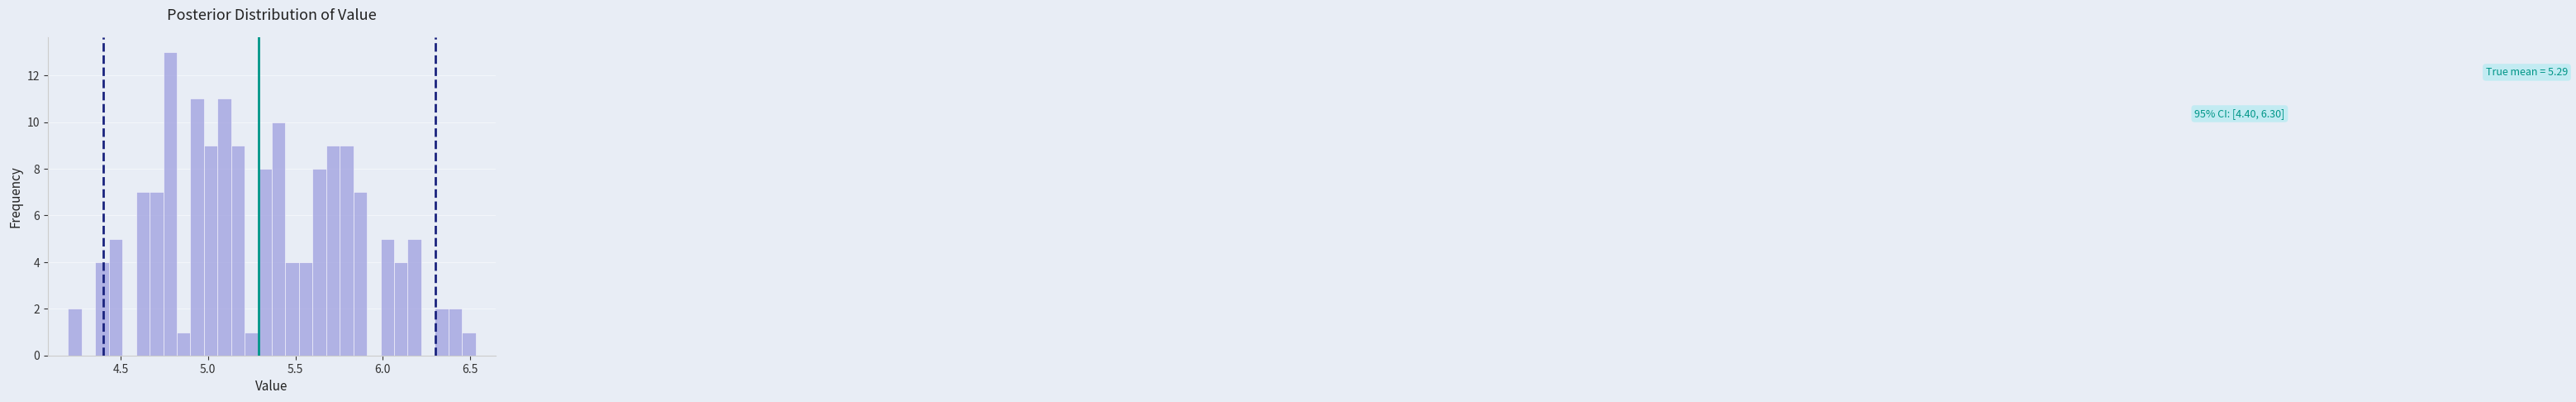

Around what value on the x-axis is the tallest bar? Give the approximate position of its centre, as read against the axis.

4.80